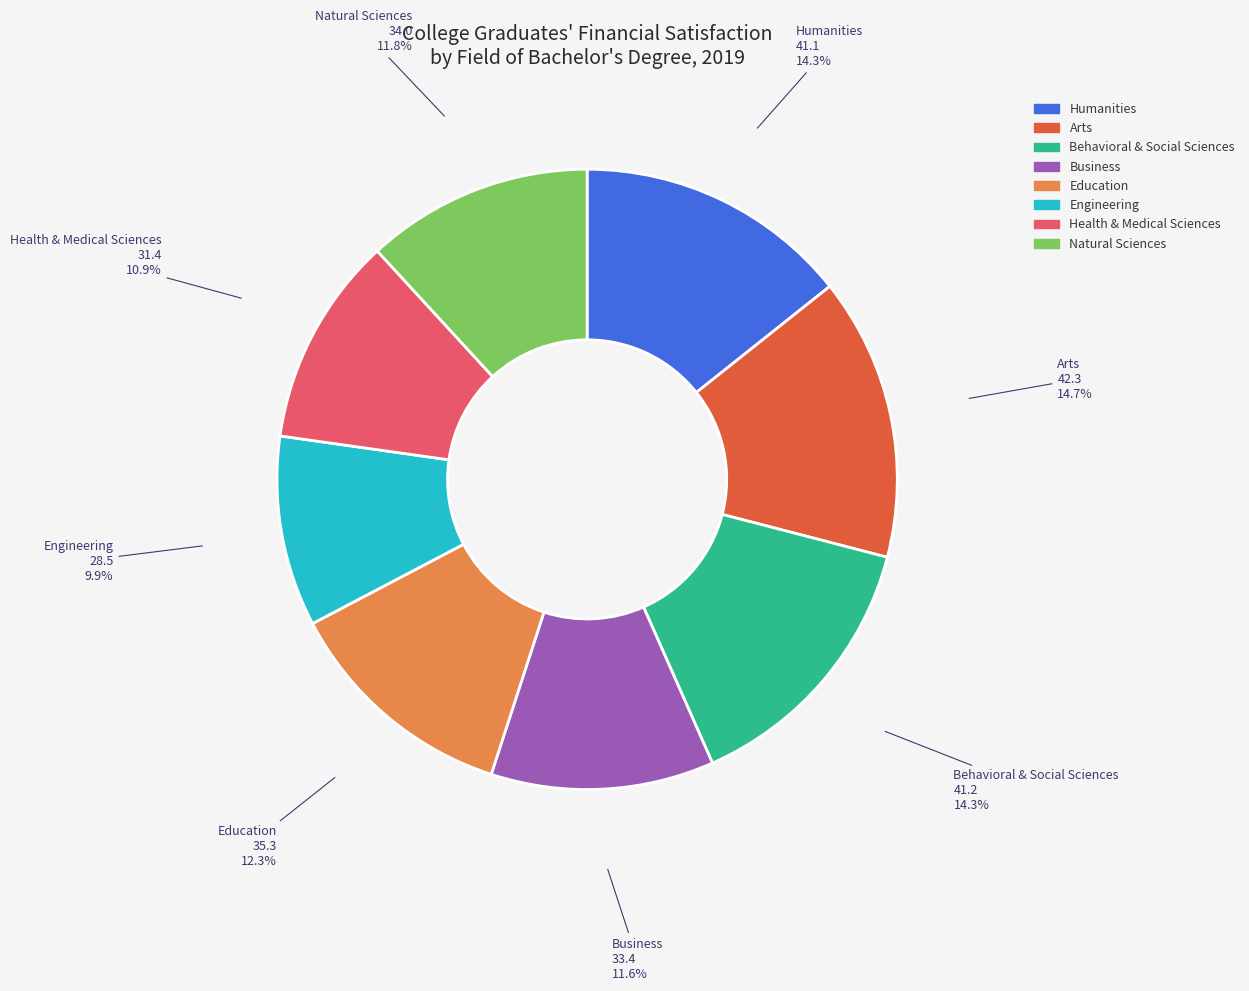

To the nearest percent, what is the difference between the Business and Humanities slice percentages?

3%